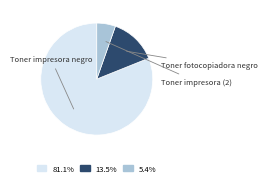

Is there a majority slice in this chart?

Yes